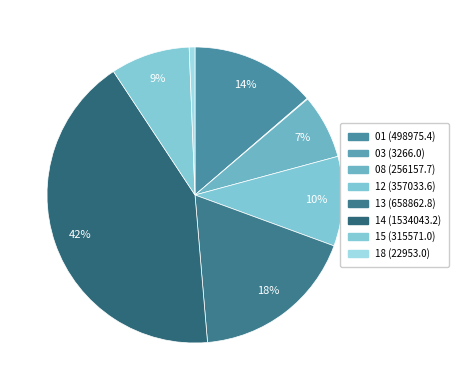

To the nearest percent, what is the difference between the largest and smallest slice percentages?

42%